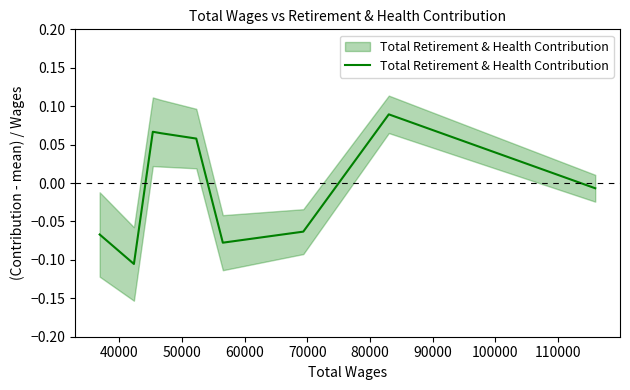

What is the difference between the maximum and second lowest values?

0.2